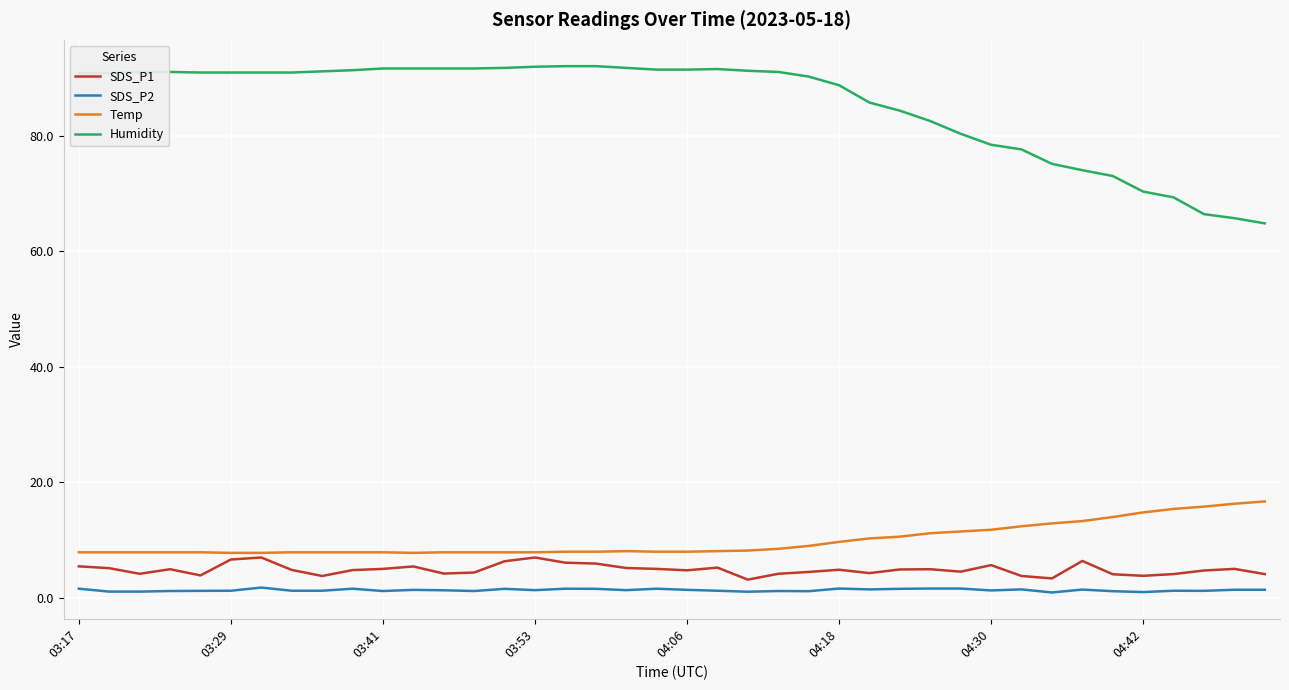

In SDS_P1, how many points are higher than both neighbors (excluding endpoints)?

10